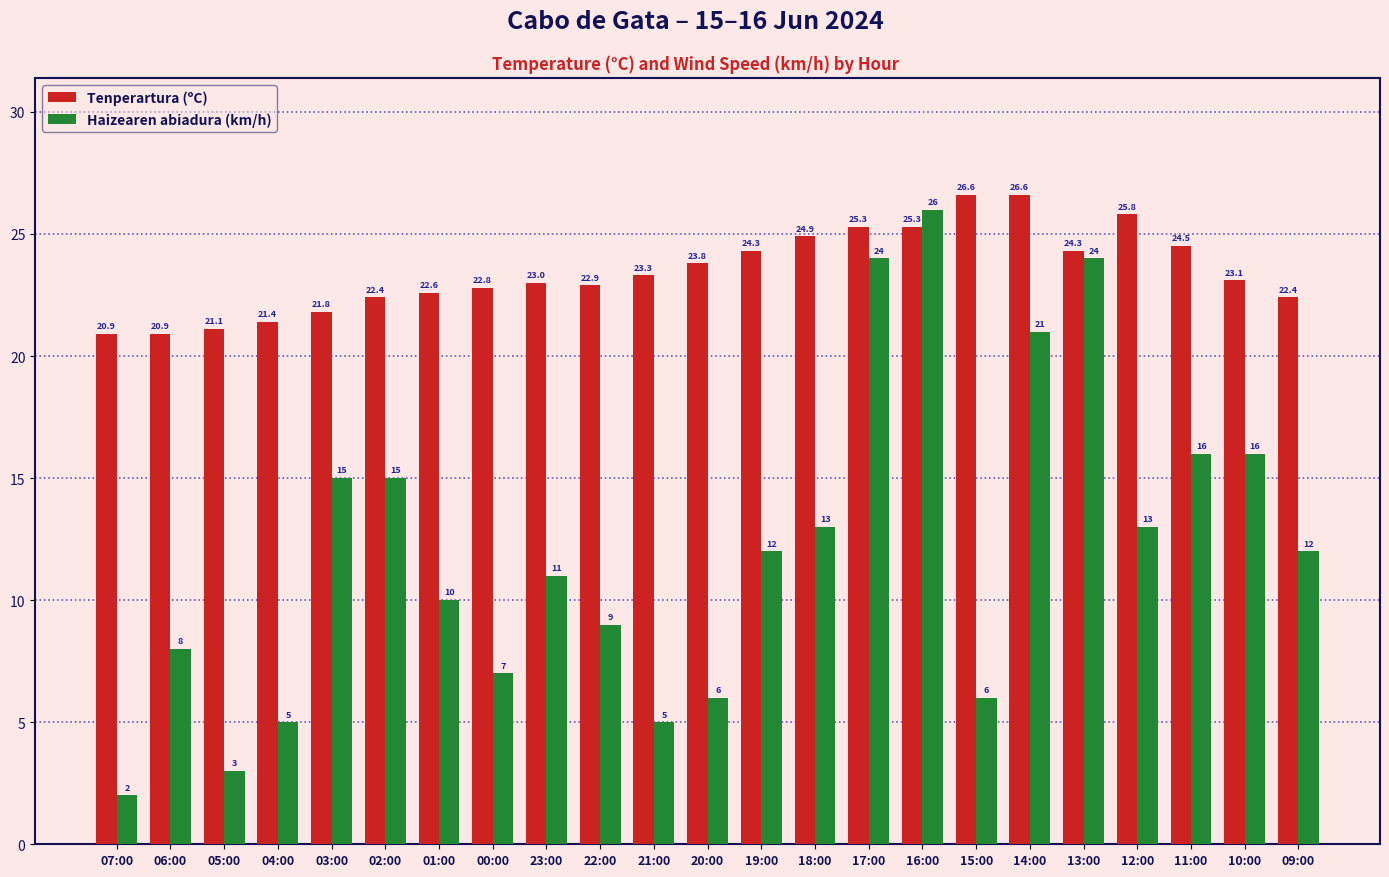

What is the approximate value of Tenperartura (ºC) at 05:00?

21.1